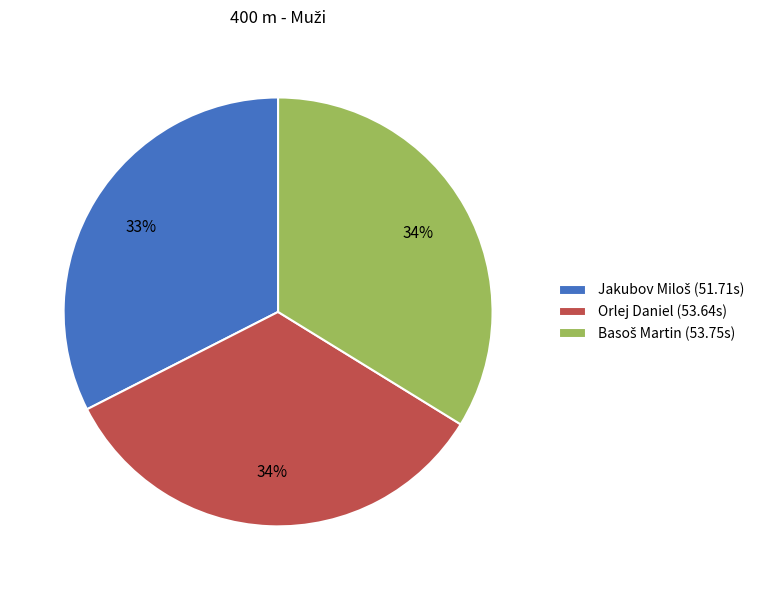

To the nearest percent, what portion does Orlej Daniel (53.64s) represent?

34%